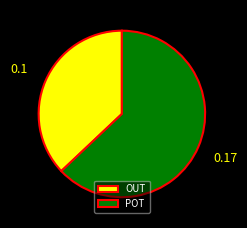

Rank the categories by value from highest to lowest.

POT, OUT